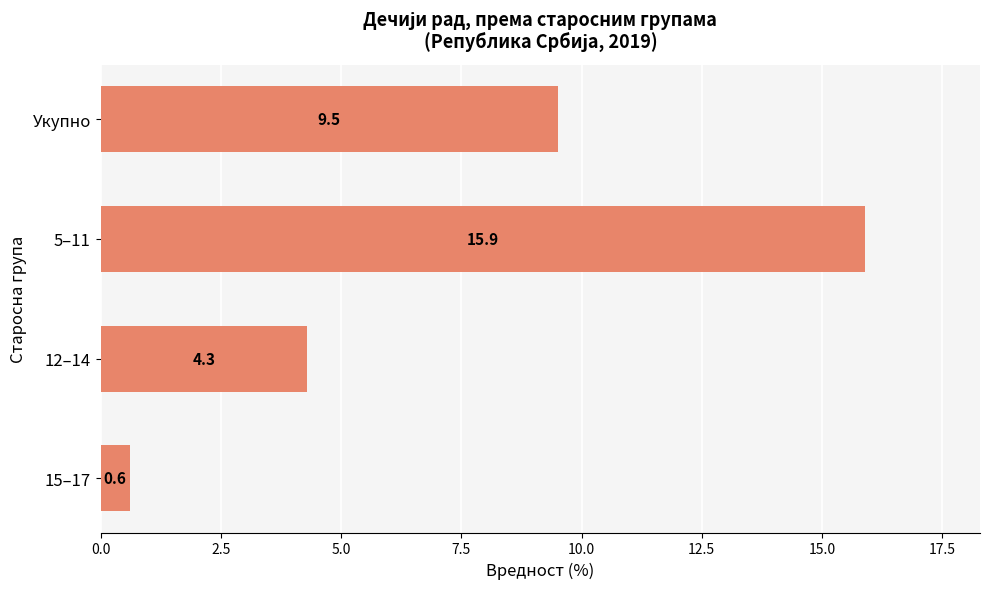

How many series are shown in this chart?

1